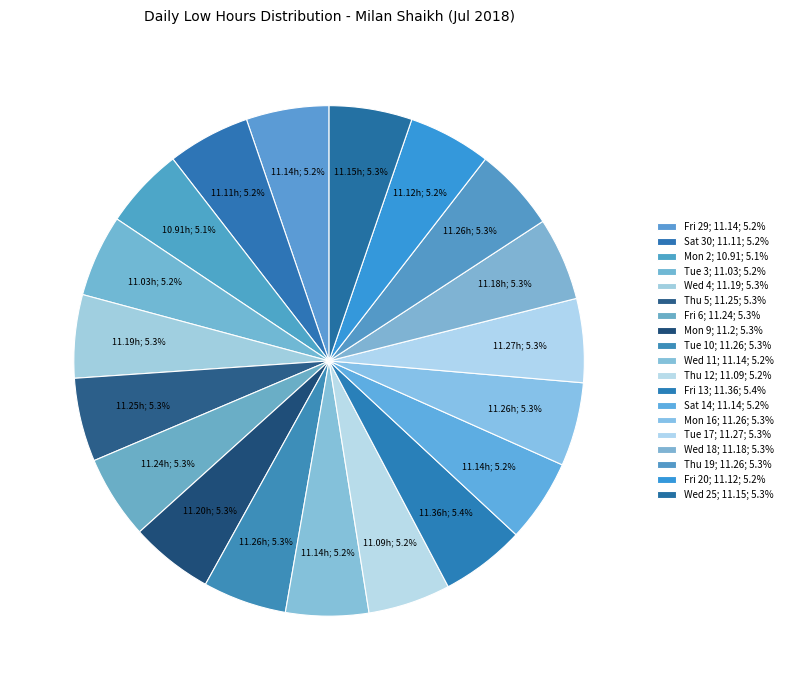

How many segments does this pie chart have?

19